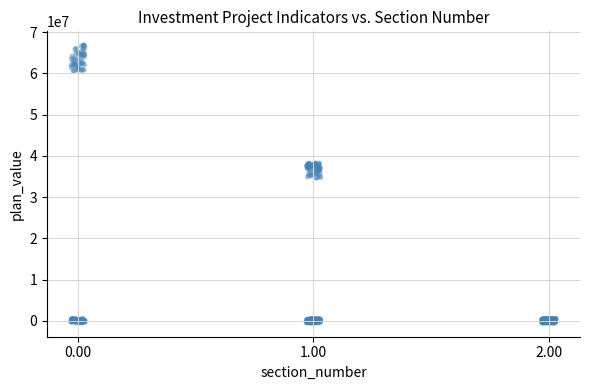

What is the range of X values (max minus min)?

2.1